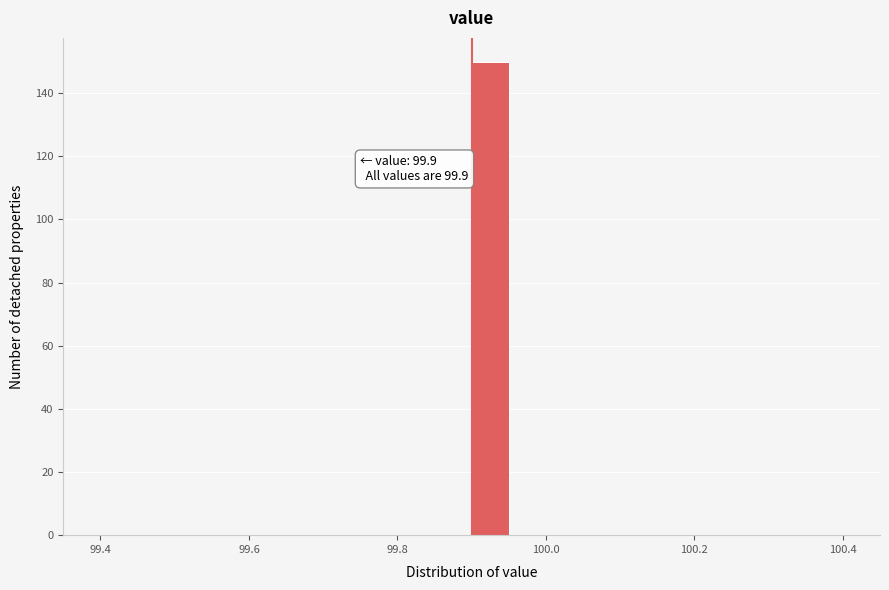

Around what value on the x-axis is the tallest bar? Give the approximate position of its centre, as read against the axis.

99.92